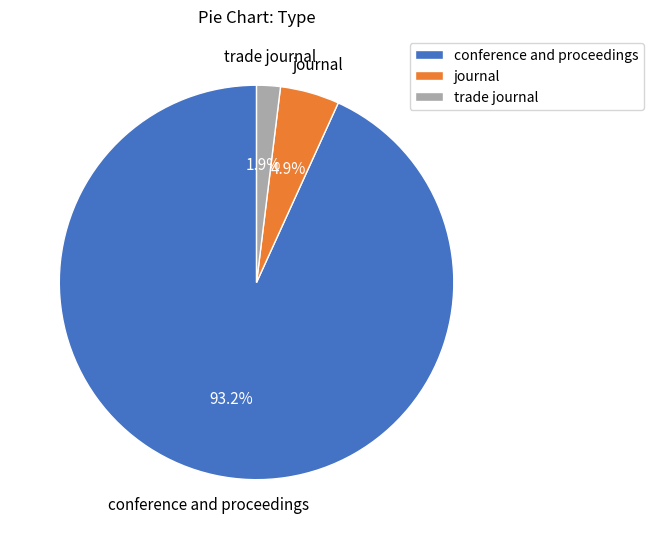

Rank the categories by value from highest to lowest.

conference and proceedings, journal, trade journal